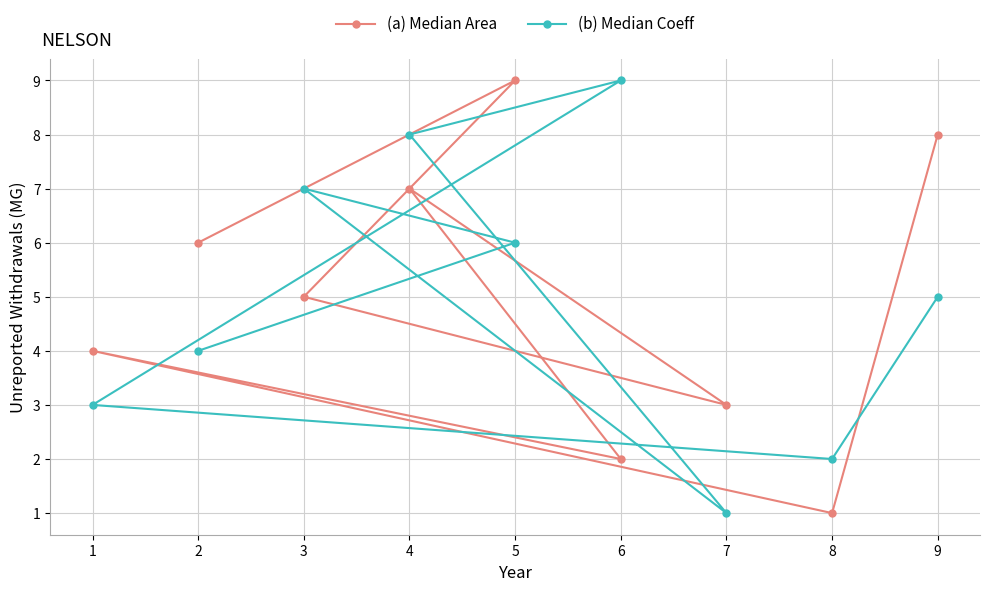

What is the minimum value for (b) Median Coeff?

1